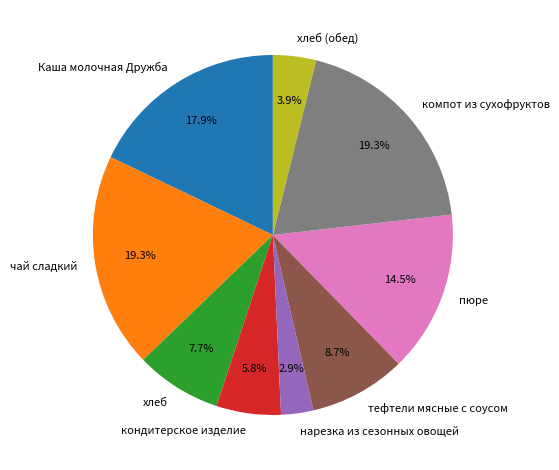

What percentage is the кондитерское изделие slice, to the nearest percent?

6%